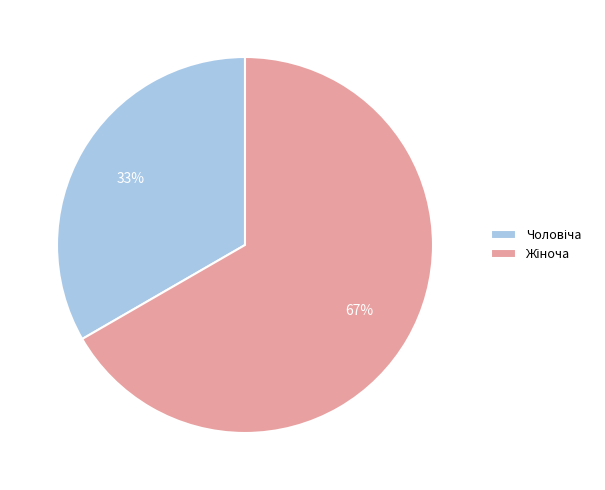

To the nearest percent, what is the average slice percentage?

50%